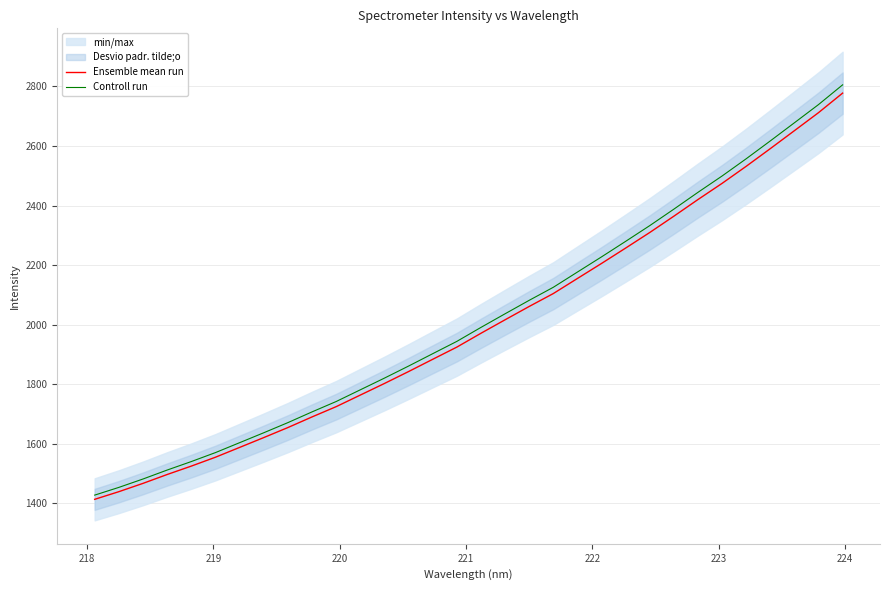

What is the lowest value of the Ensemble mean run series?

1413.3